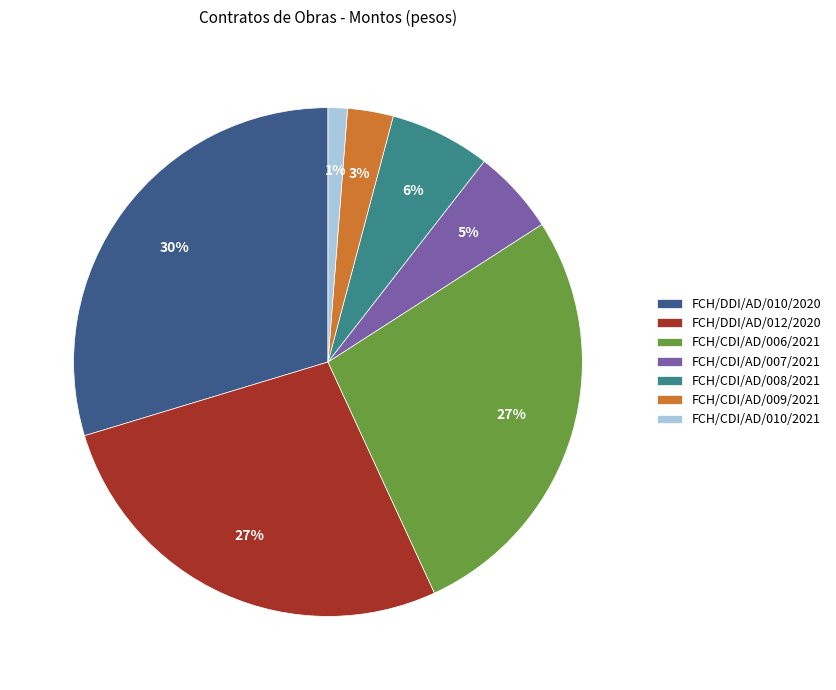

Is there a majority slice in this chart?

No